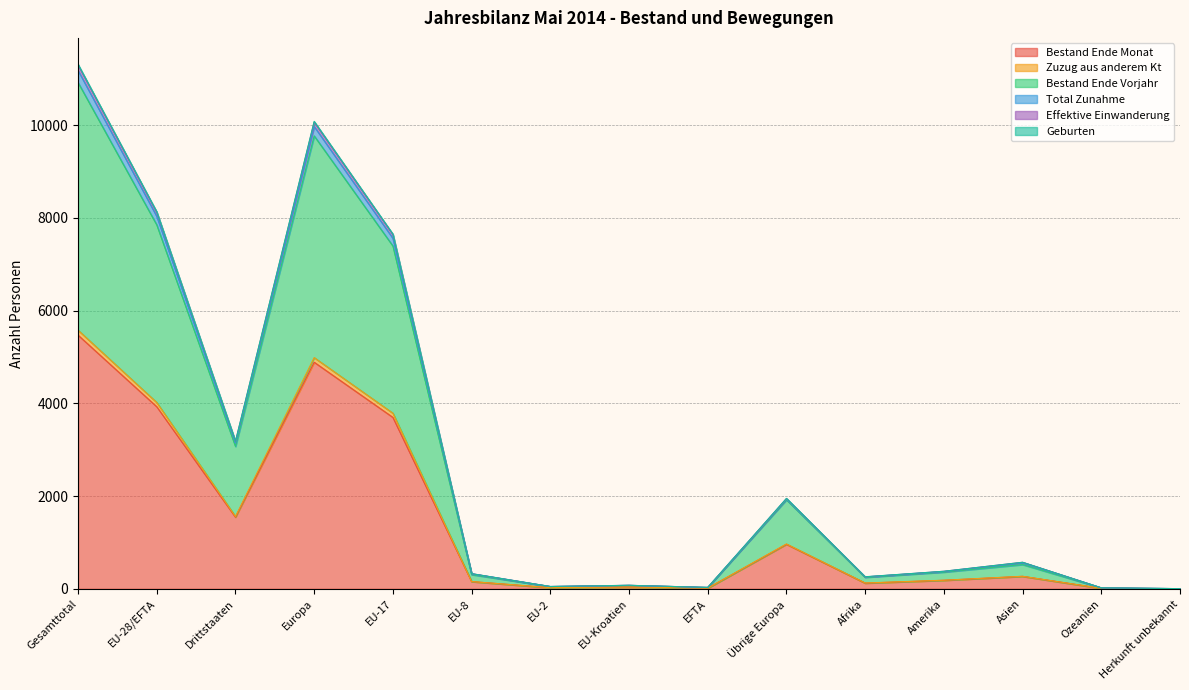

Which category has the highest value in the Bestand Ende Monat series?

Gesamttotal